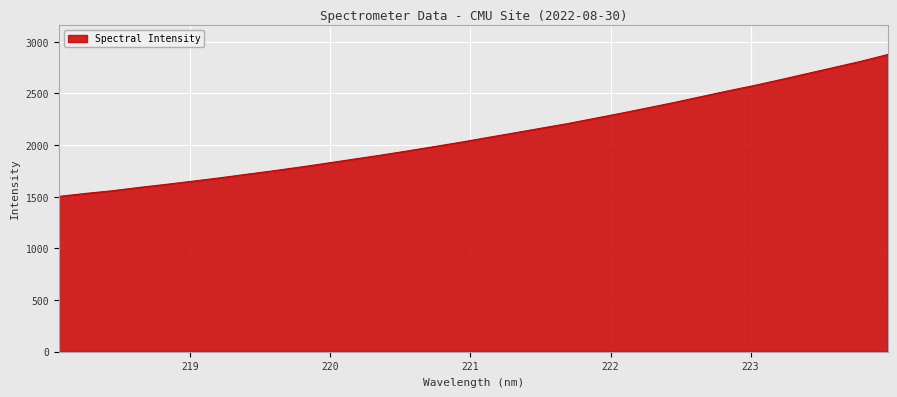

What is the smallest value displayed?

1503.1